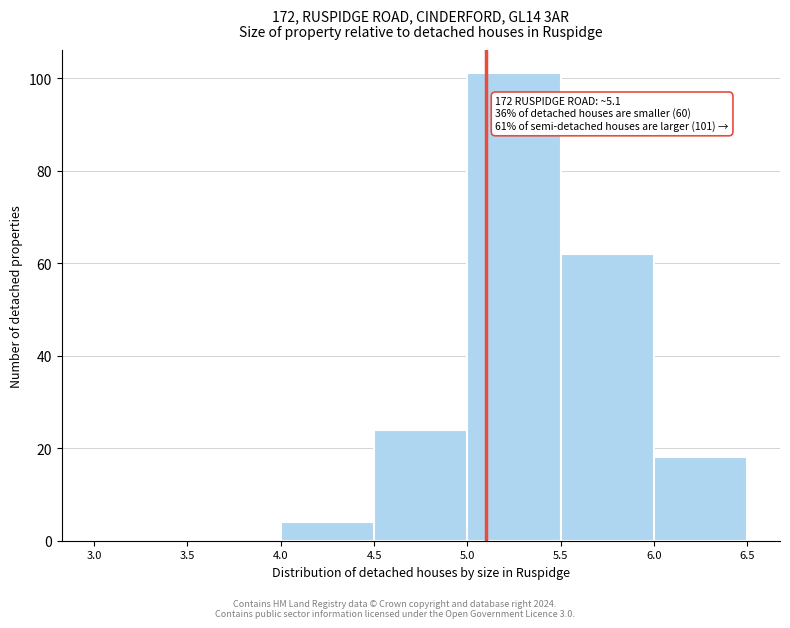

Which range on the x-axis has the tallest bar?

5.0 to 5.5